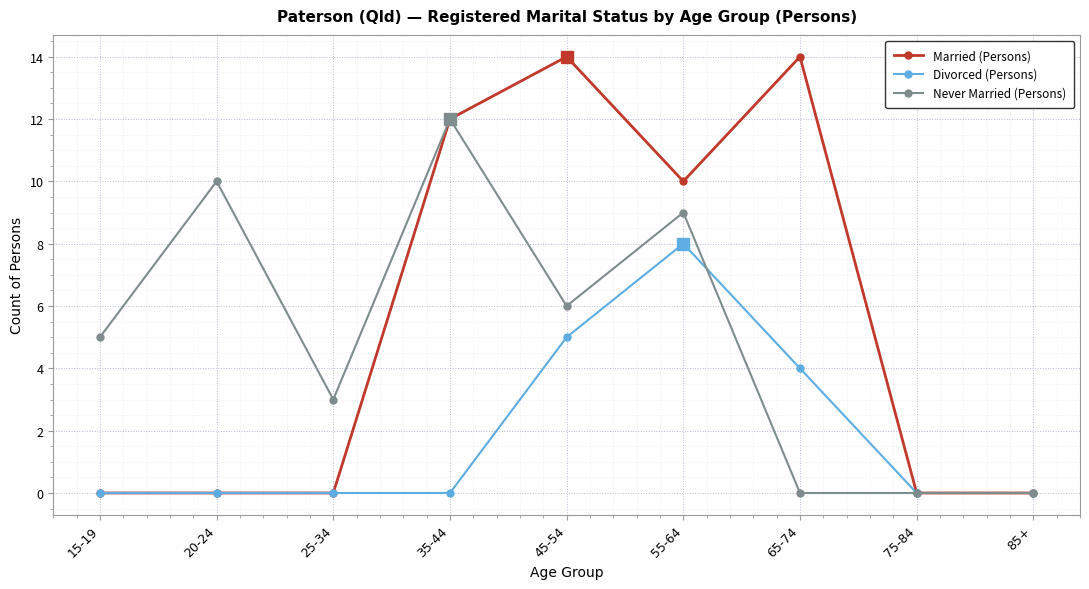

Does the chart have visible grid lines?

Yes